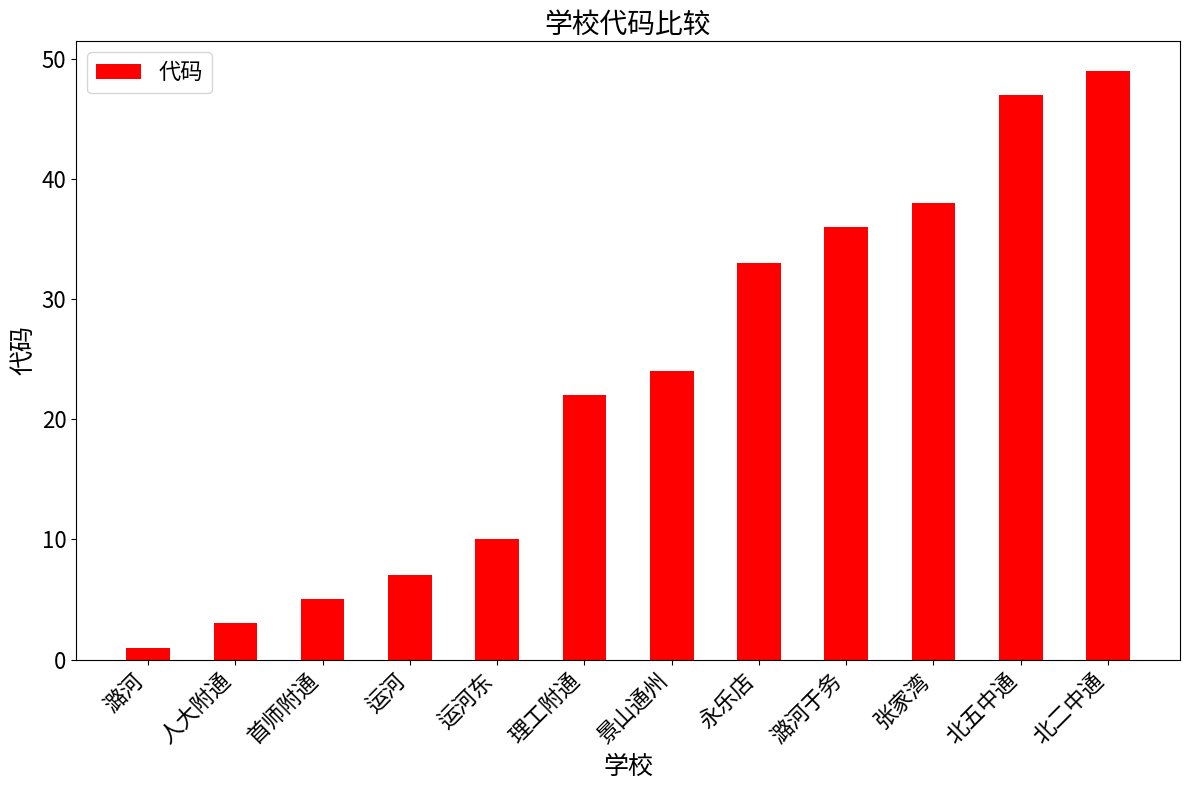

How many data points does each series have?

12